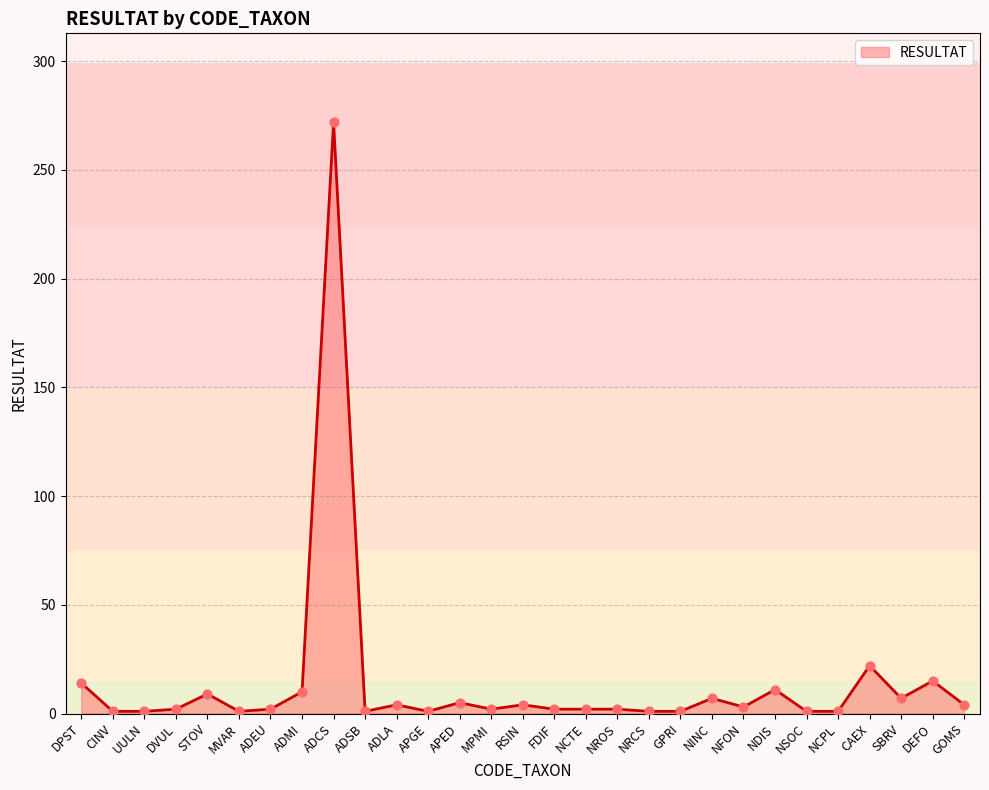

Which label corresponds to the largest value in the chart?

ADCS